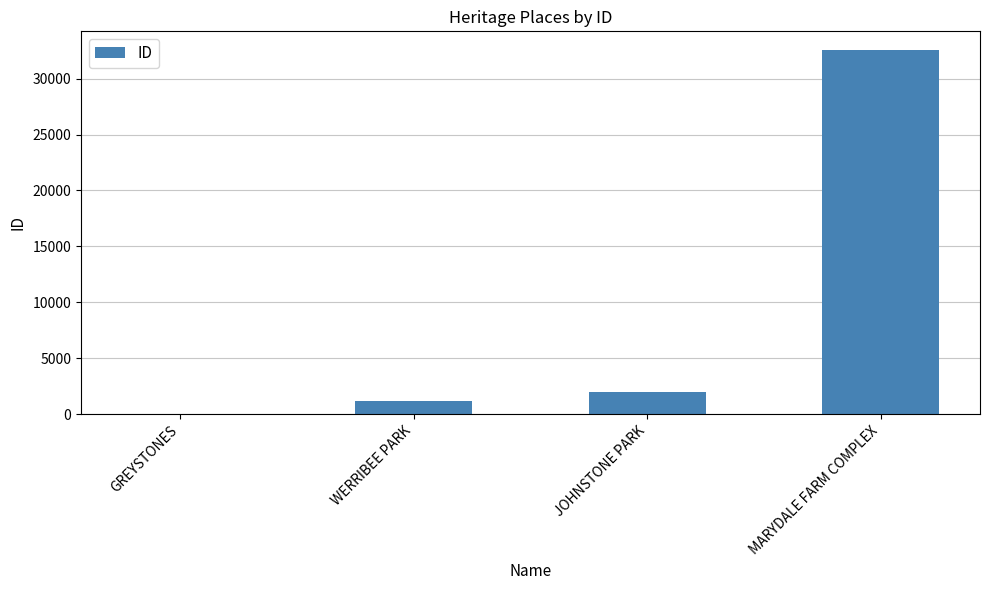

What is the change in value from JOHNSTONE PARK to MARYDALE FARM COMPLEX?

+30594